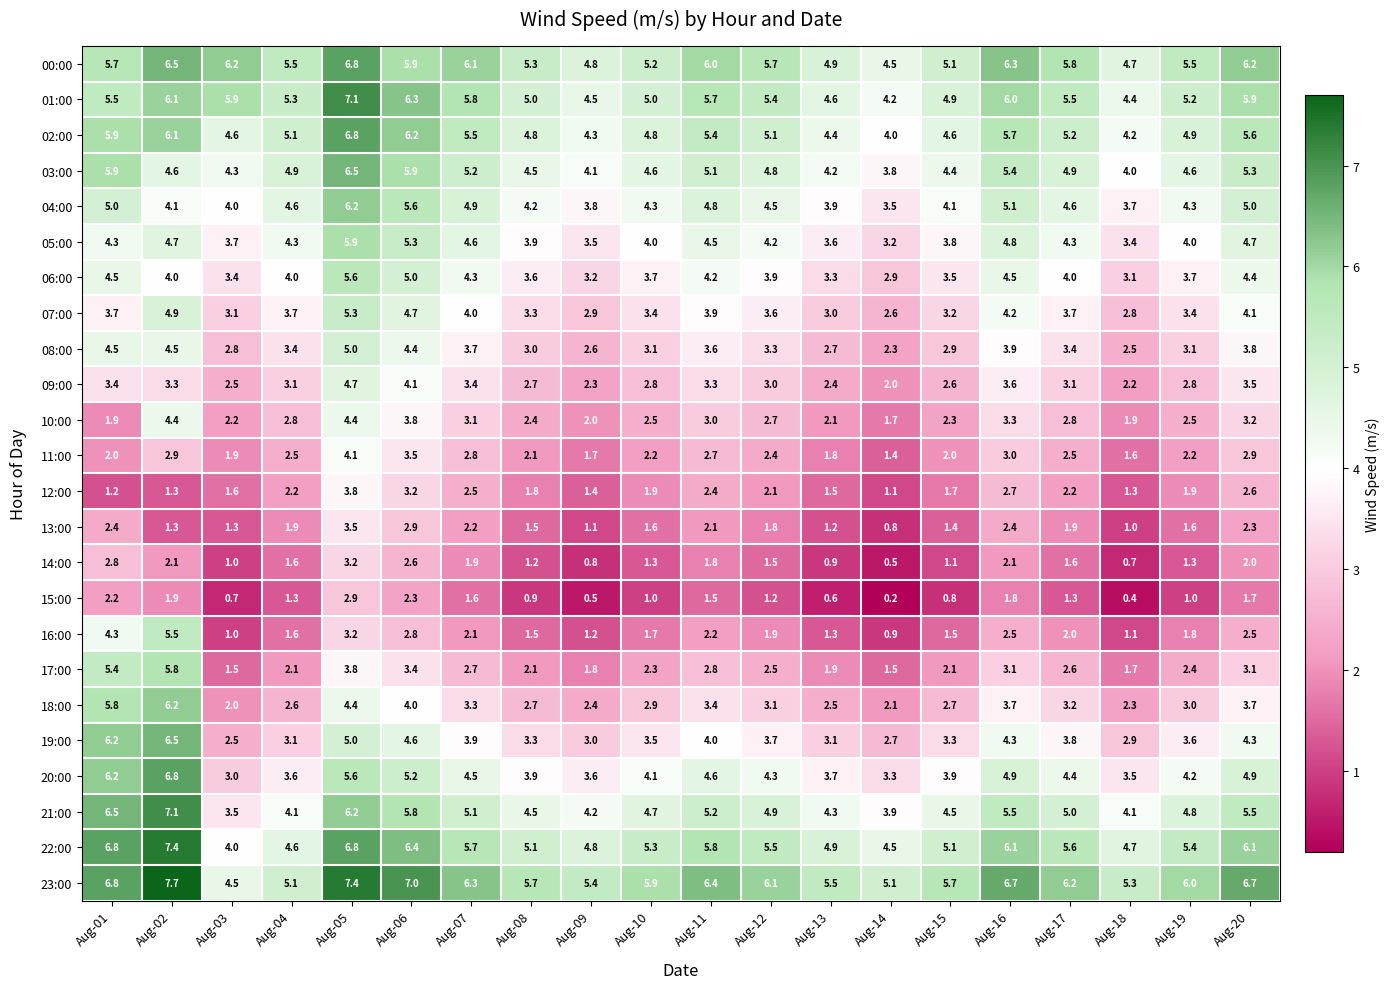

What is the spread (max minus min) of values at Aug-11?

4.9